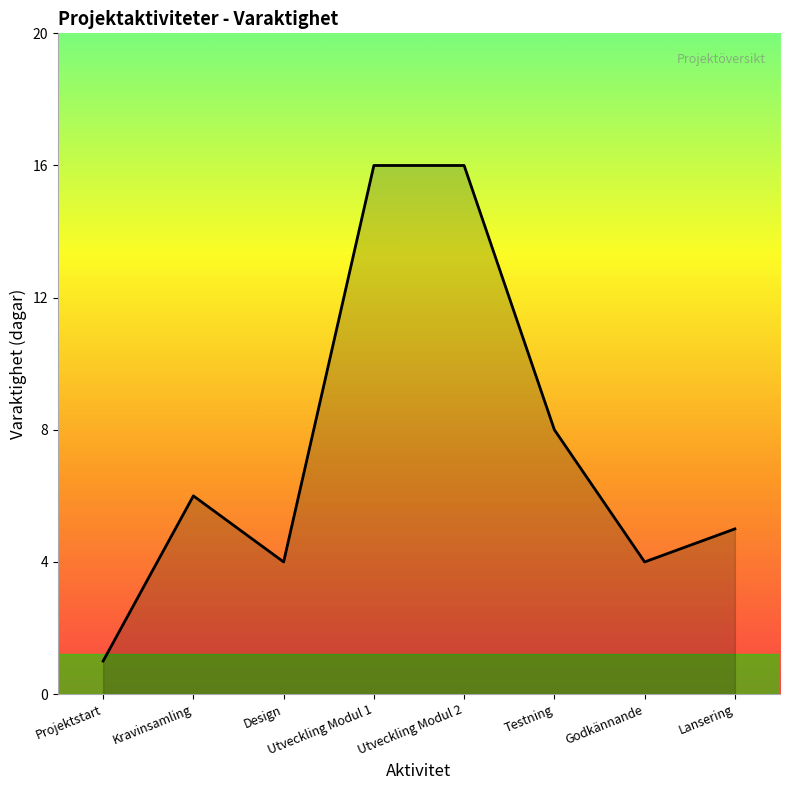

The value at Testning is 8. True or false?

True